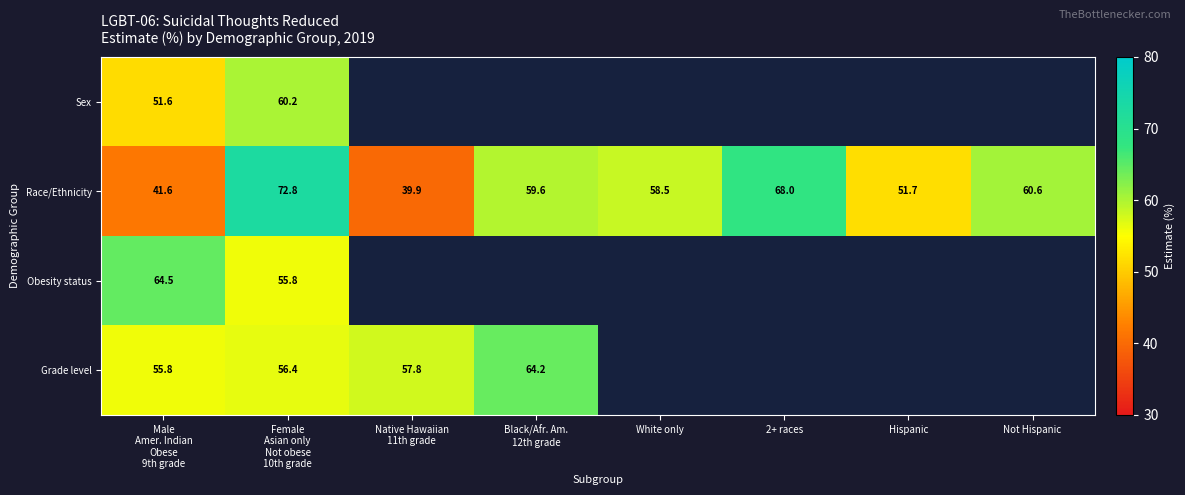

What is the maximum value for Race/Ethnicity?

72.8